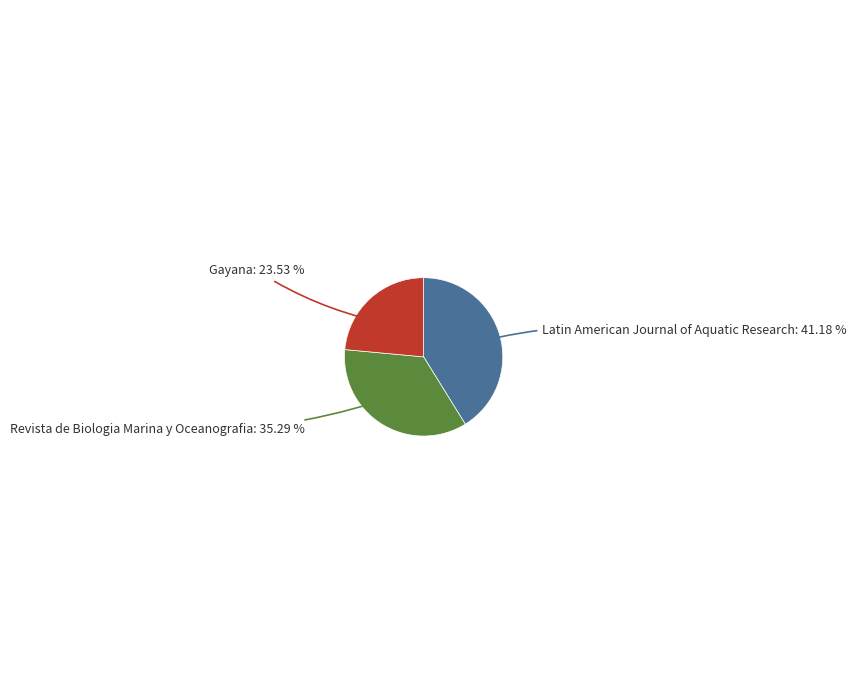

Is there a majority slice in this chart?

No